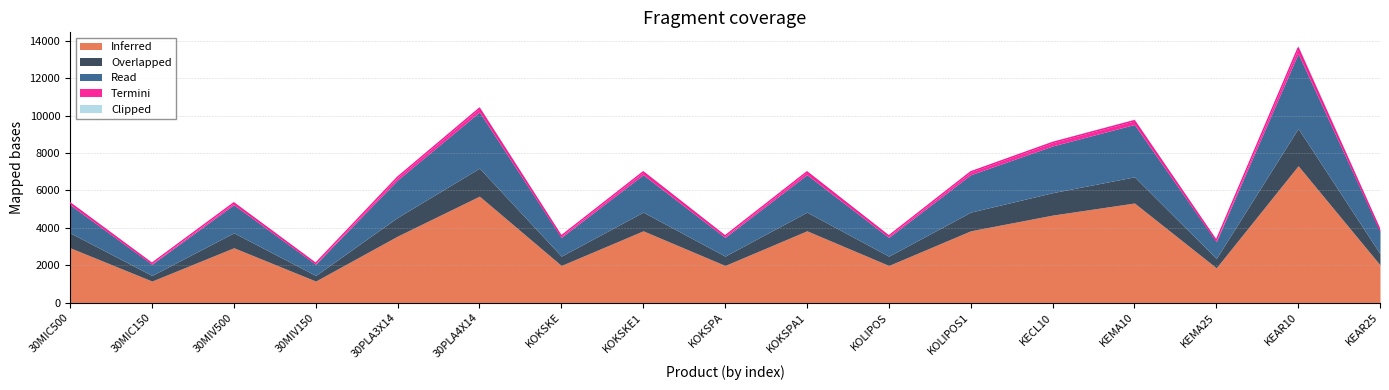

At which label does Termini first exceed 100?

30PLA3X14